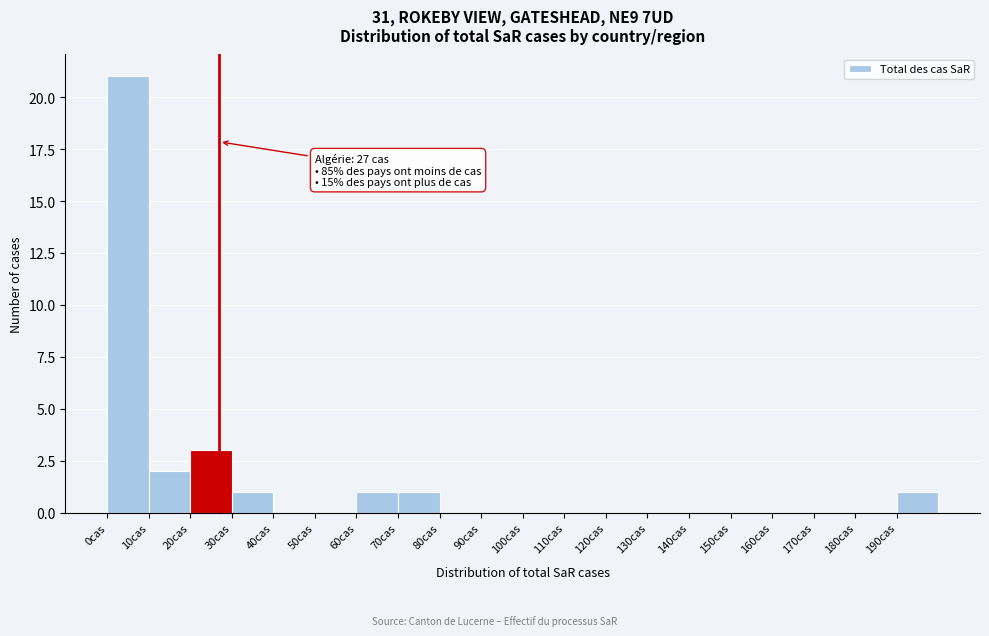

Over which range of the x-axis is the bar tallest?

0 to 10